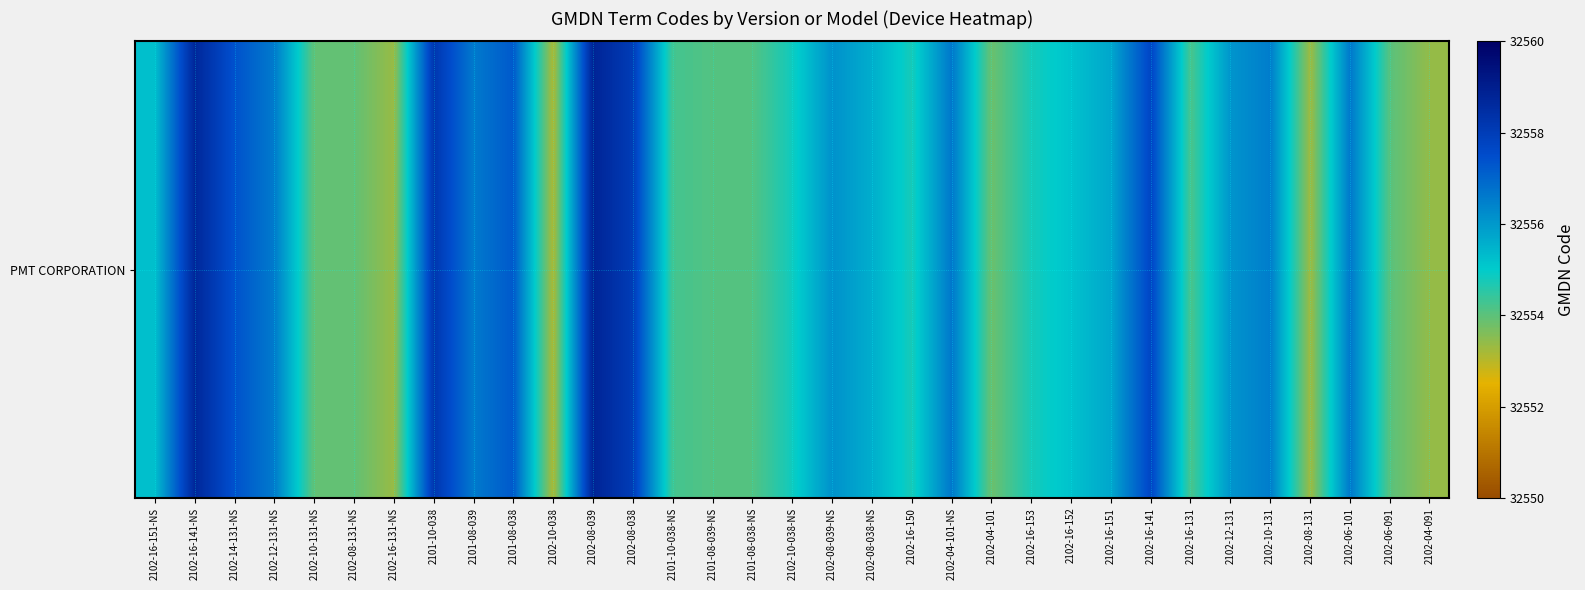

Reading right to left, extract all data points from this chart.

32553.4	32554.0	32556.6	32553.3	32556.6	32556.1	32554.2	32557.7	32555.7	32555.2	32554.8	32553.8	32556.7	32554.7	32555.6	32556.1	32554.8	32554.1	32554.1	32554.3	32558.0	32558.8	32553.1	32557.2	32556.6	32558.2	32553.3	32553.9	32553.9	32556.6	32557.4	32558.7	32555.2